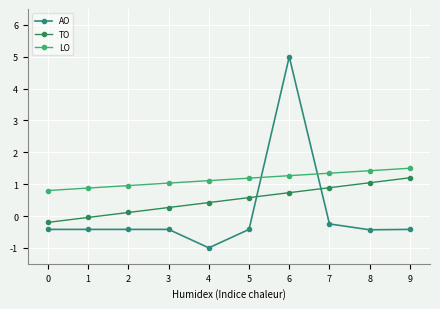

What is the total value across all series at 4?

0.5